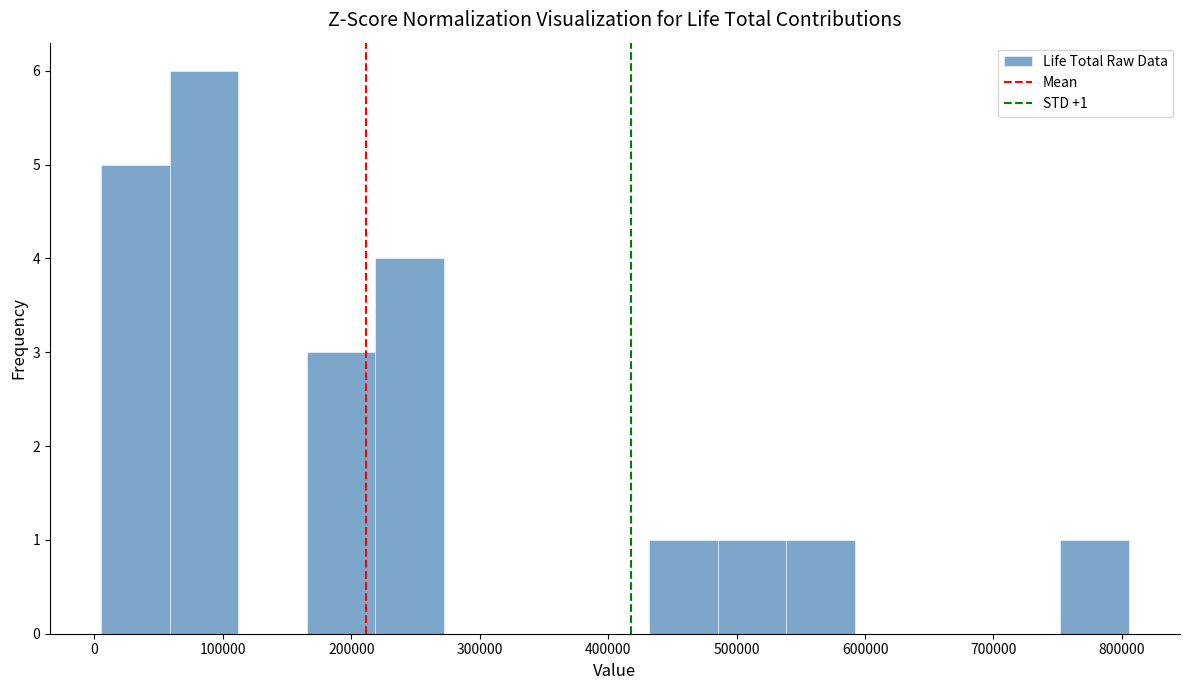

Over which range of the x-axis is the bar tallest?

60000 to 110000